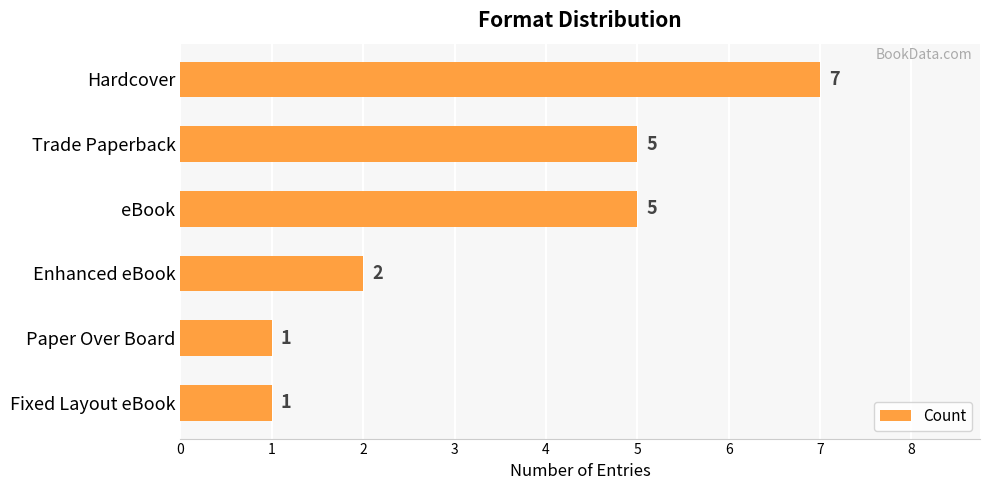

What is the difference between the maximum and minimum values?

6